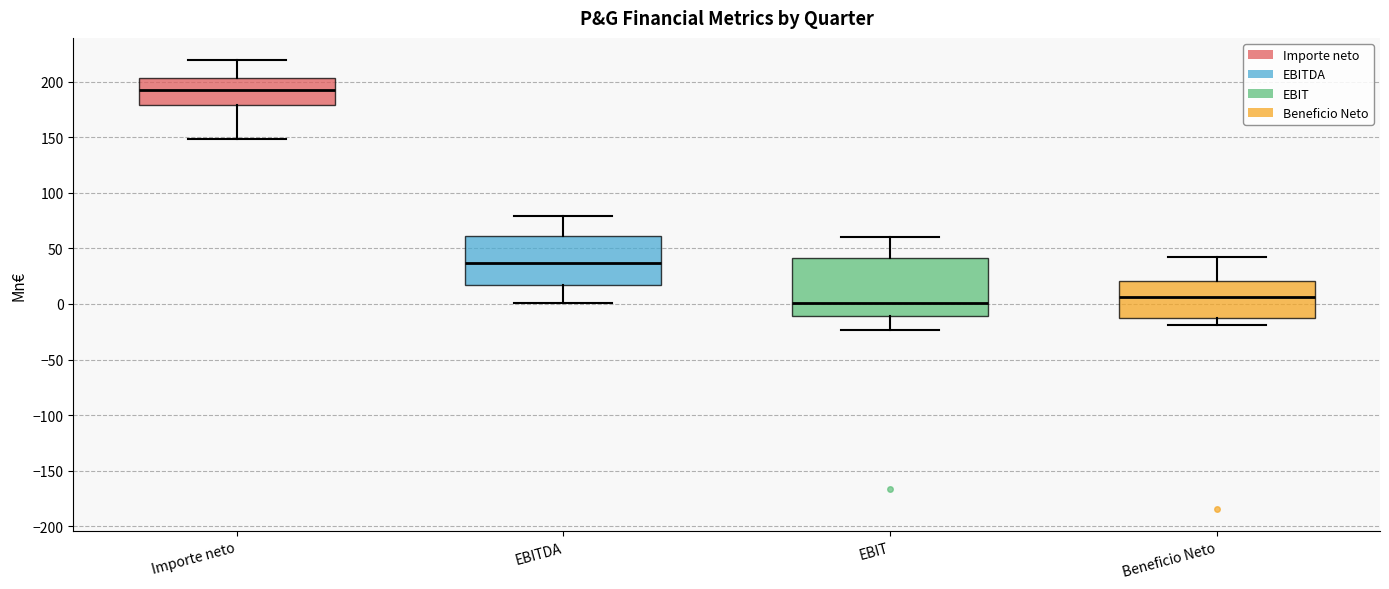

Which box is the tallest, from its lower edge to its upper edge?

EBIT